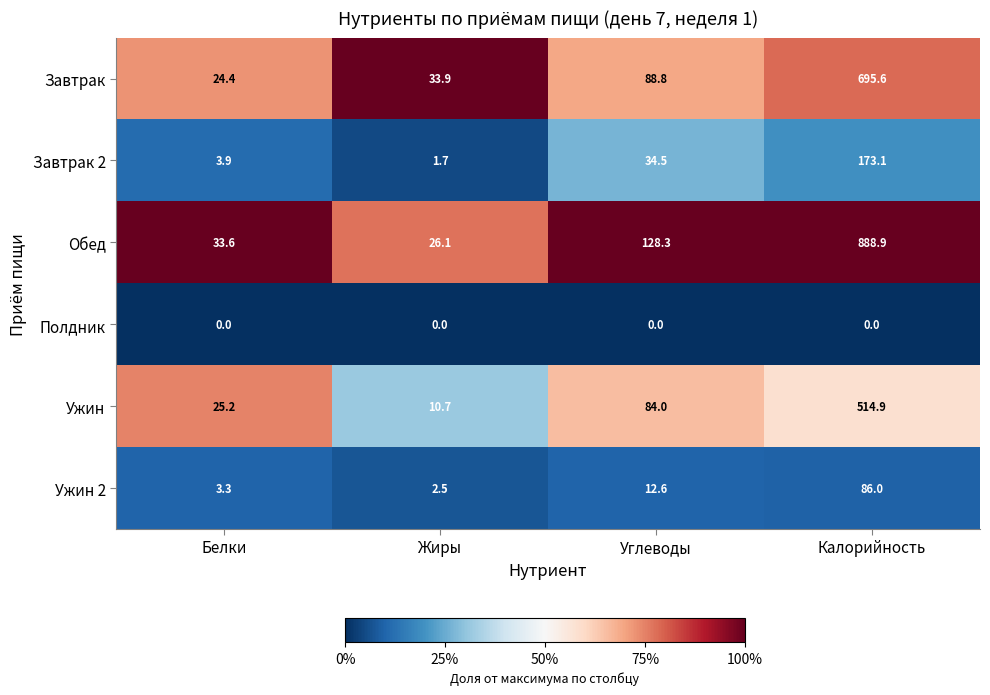

Which series has the largest total across all categories?

Обед